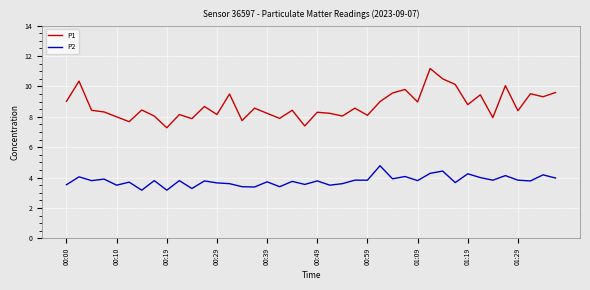

How many lines are shown in the chart?

2